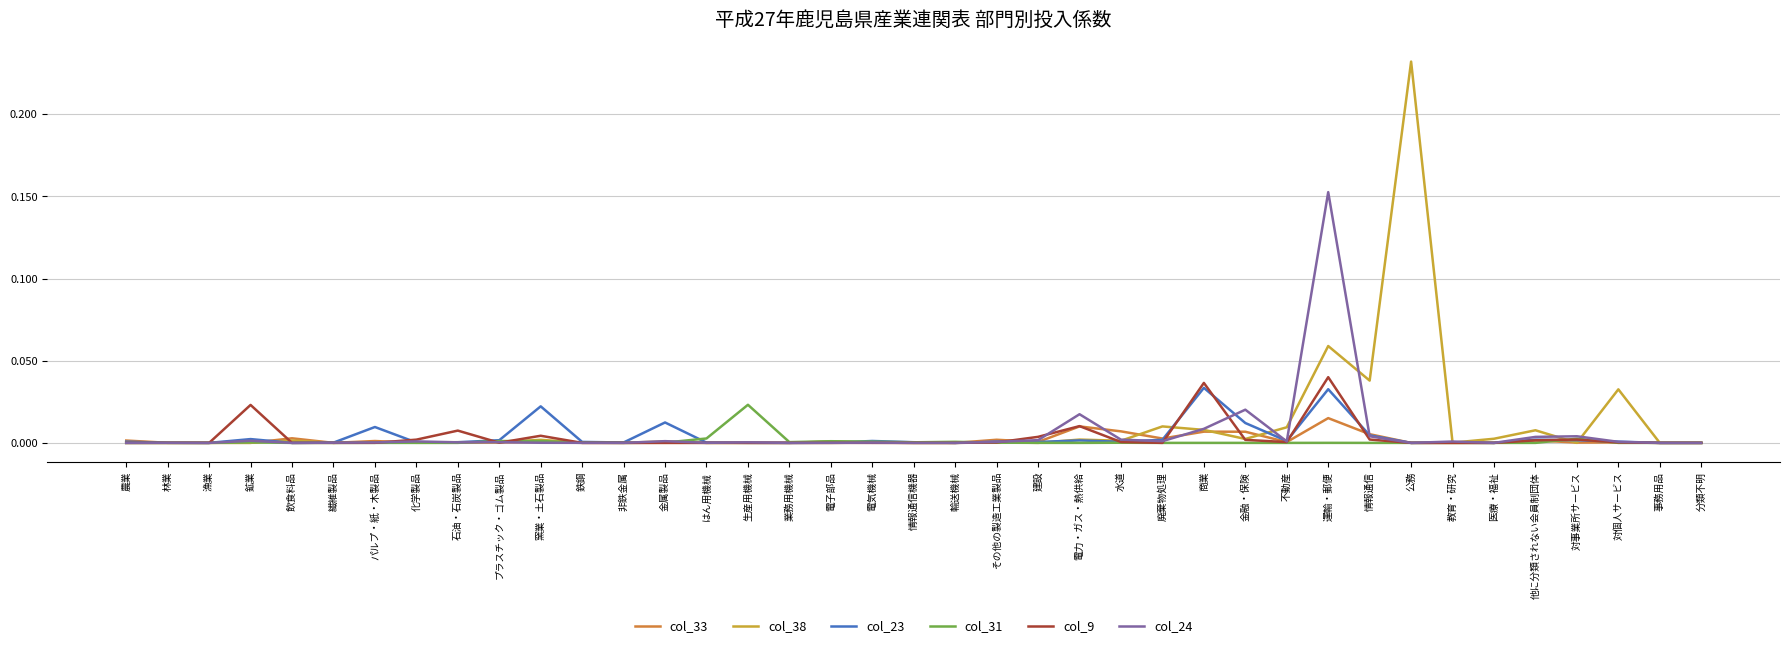

Which series has the widest spread of values?

col_38